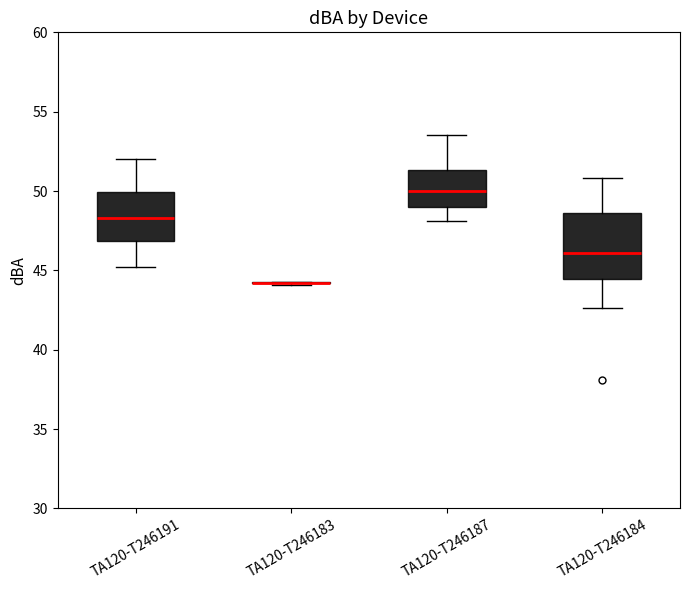

Where is the lower edge of the box for TA120-T246184 on the y-axis? The values are not printed on the chart, so give them approximately, as read against the axis.

44.5